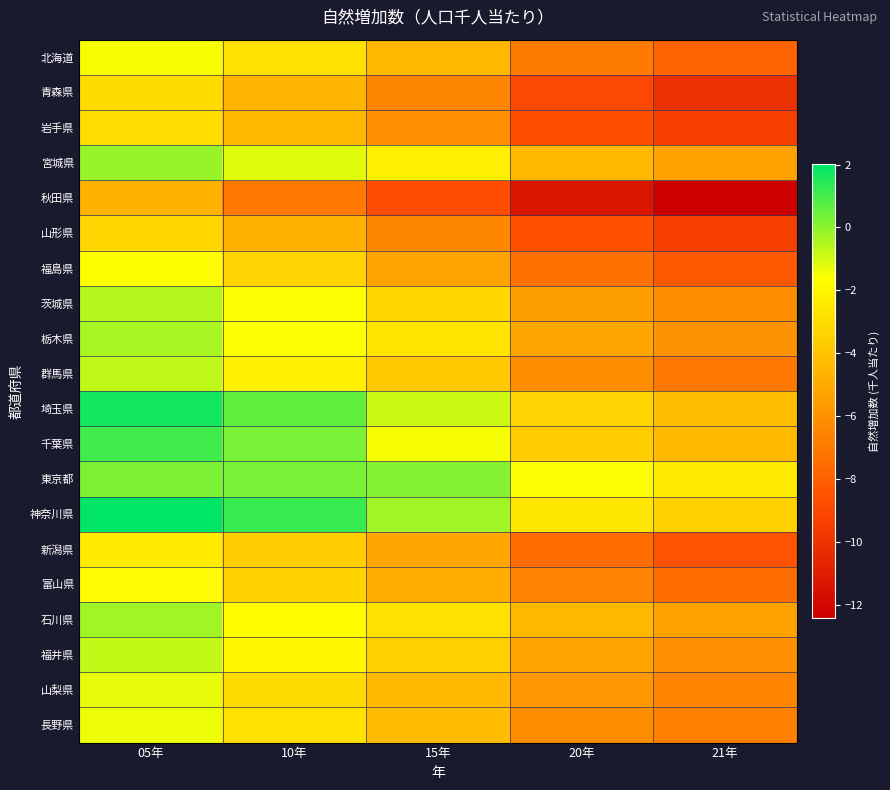

Reading right to left, list all the values displayed in this chart.

北海道: 21年=-7.8	20年=-6.9	15年=-4.5	10年=-2.8	05年=-1.5
青森県: 21年=-10.1	20年=-9.0	15年=-6.5	10年=-4.6	05年=-3.0
岩手県: 21年=-9.4	20年=-8.7	15年=-6.0	10年=-4.5	05年=-3.0
宮城県: 21年=-5.3	20年=-4.5	15年=-2.2	10年=-1.2	05年=-0.2
秋田県: 21年=-12.4	20年=-11.4	15年=-8.8	10年=-7.0	05年=-4.7
山形県: 21年=-9.4	20年=-8.6	15年=-6.4	10年=-4.7	05年=-3.2
福島県: 21年=-8.3	20年=-7.3	15年=-5.3	10年=-3.3	05年=-1.7
茨城県: 21年=-6.2	20年=-5.5	15年=-3.2	10年=-1.6	05年=-0.5
栃木県: 21年=-6.0	20年=-5.2	15年=-2.7	10年=-1.6	05年=-0.4
群馬県: 21年=-7.0	20年=-6.2	15年=-3.8	10年=-2.2	05年=-0.7
埼玉県: 21年=-4.2	20年=-3.3	15年=-0.9	10年=0.6	05年=1.7
千葉県: 21年=-4.4	20年=-3.6	15年=-1.5	10年=0.3	05年=1.1
東京都: 21年=-2.4	20年=-1.6	15年=0.1	10年=0.3	05年=0.2
神奈川県: 21年=-3.4	20年=-2.6	15年=-0.3	10年=1.2	05年=2.0
新潟県: 21年=-8.5	20年=-7.5	15年=-5.2	10年=-3.6	05年=-2.4
富山県: 21年=-7.5	20年=-6.6	15年=-4.9	10年=-3.4	05年=-1.7
石川県: 21年=-5.4	20年=-4.5	15年=-2.8	10年=-1.7	05年=-0.3
福井県: 21年=-6.0	20年=-5.3	15年=-3.5	10年=-1.9	05年=-0.8
山梨県: 21年=-6.5	20年=-5.8	15年=-4.4	10年=-3.1	05年=-1.3
長野県: 21年=-6.7	20年=-6.2	15年=-4.3	10年=-2.8	05年=-1.3